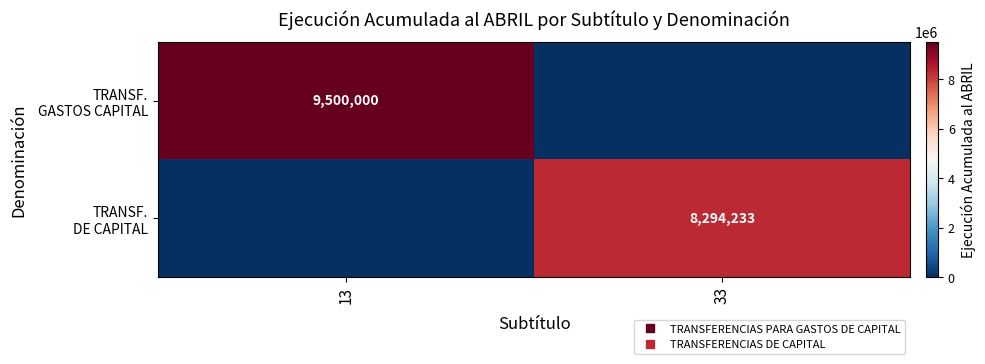

Rank the series by their maximum value, from highest to lowest.

TRANSF. GASTOS CAPITAL, TRANSF. DE CAPITAL